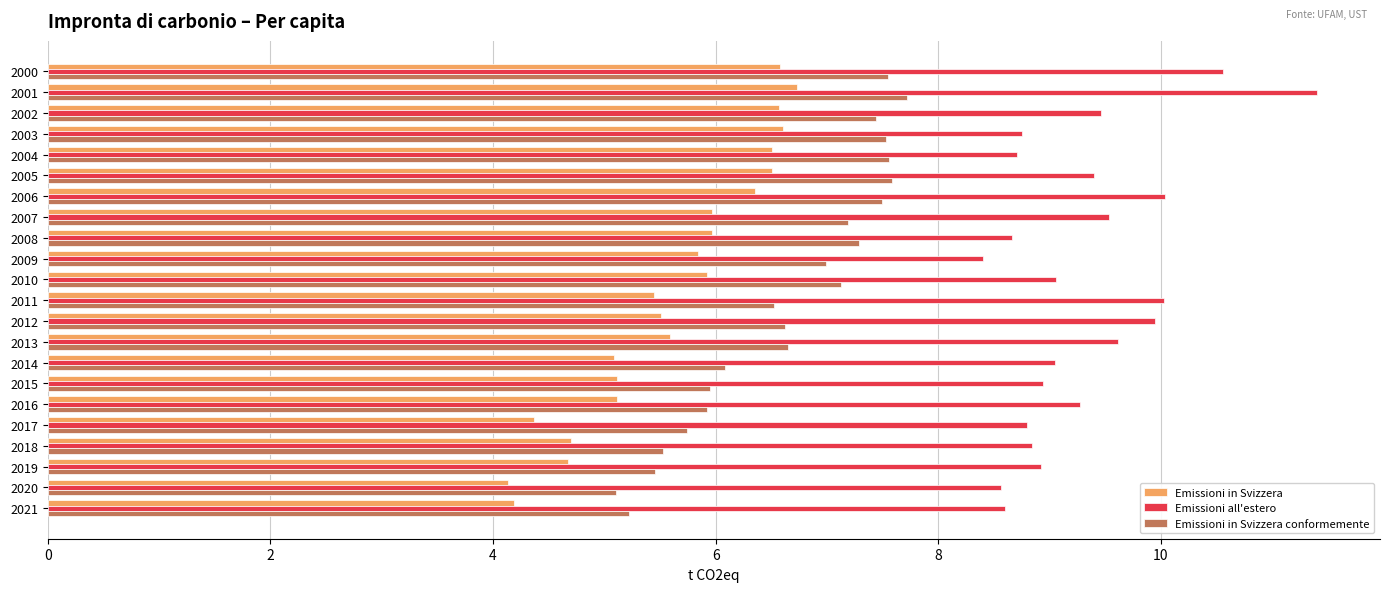

What is the difference between the highest and lowest values at 2007?

3.6